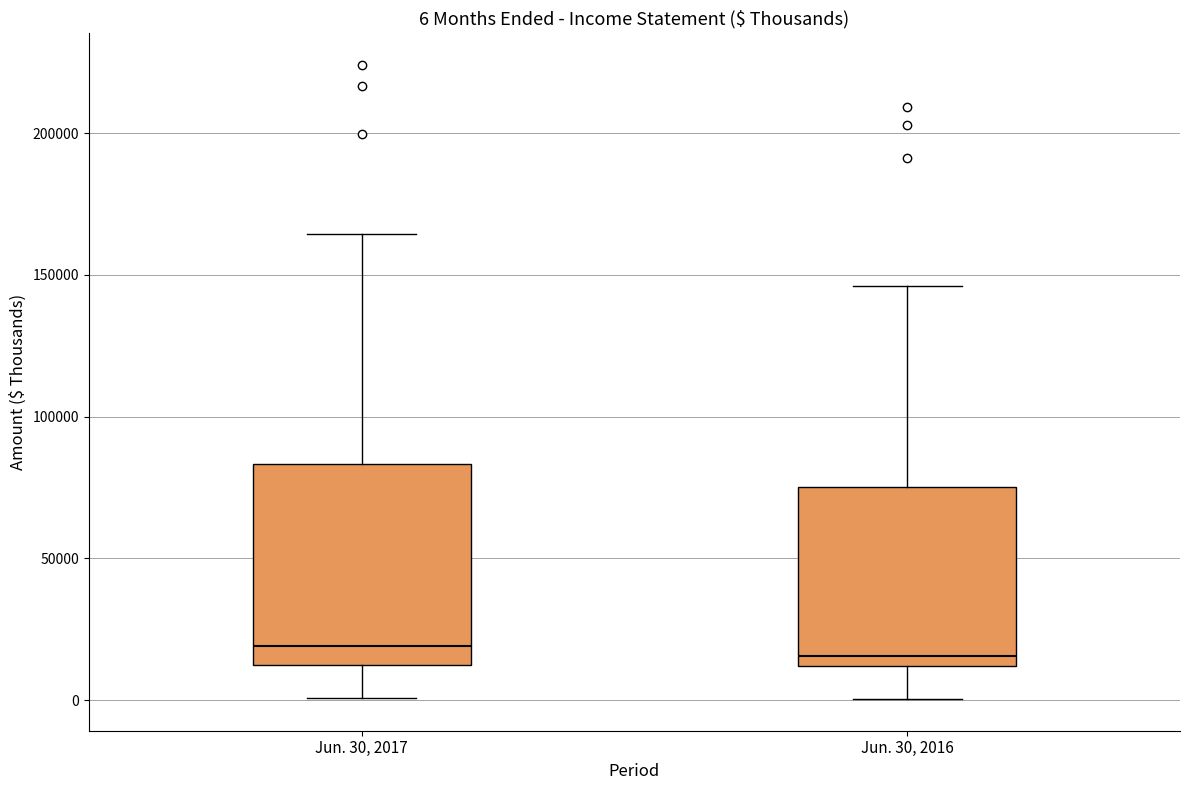

Which box is the tallest, from its lower edge to its upper edge?

Jun. 30, 2017